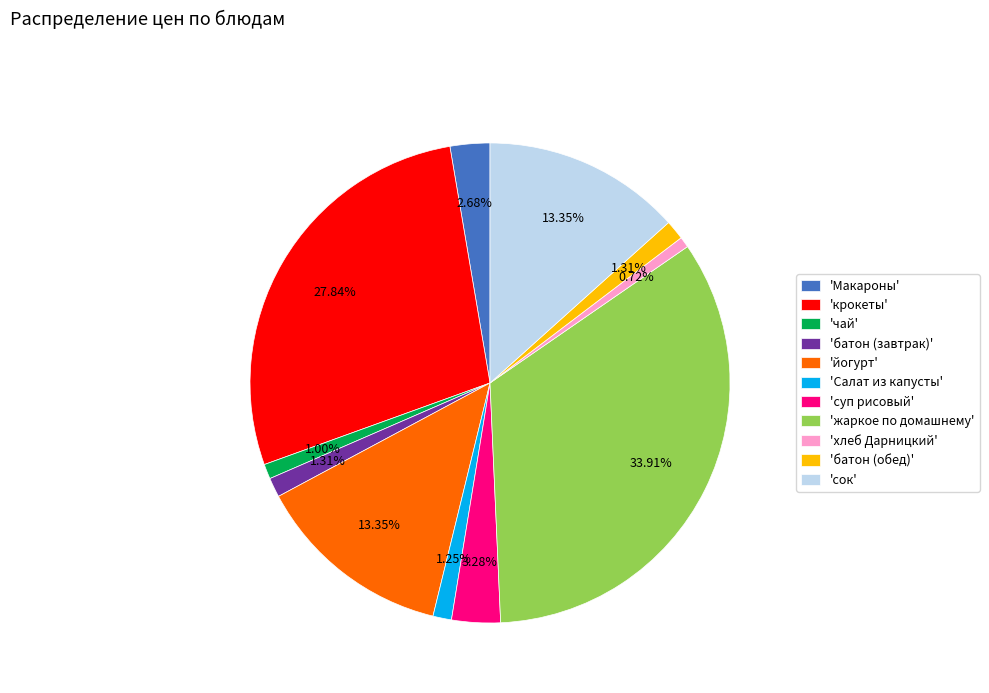

Does 'жаркое по домашнему' represent more than half of the total?

No